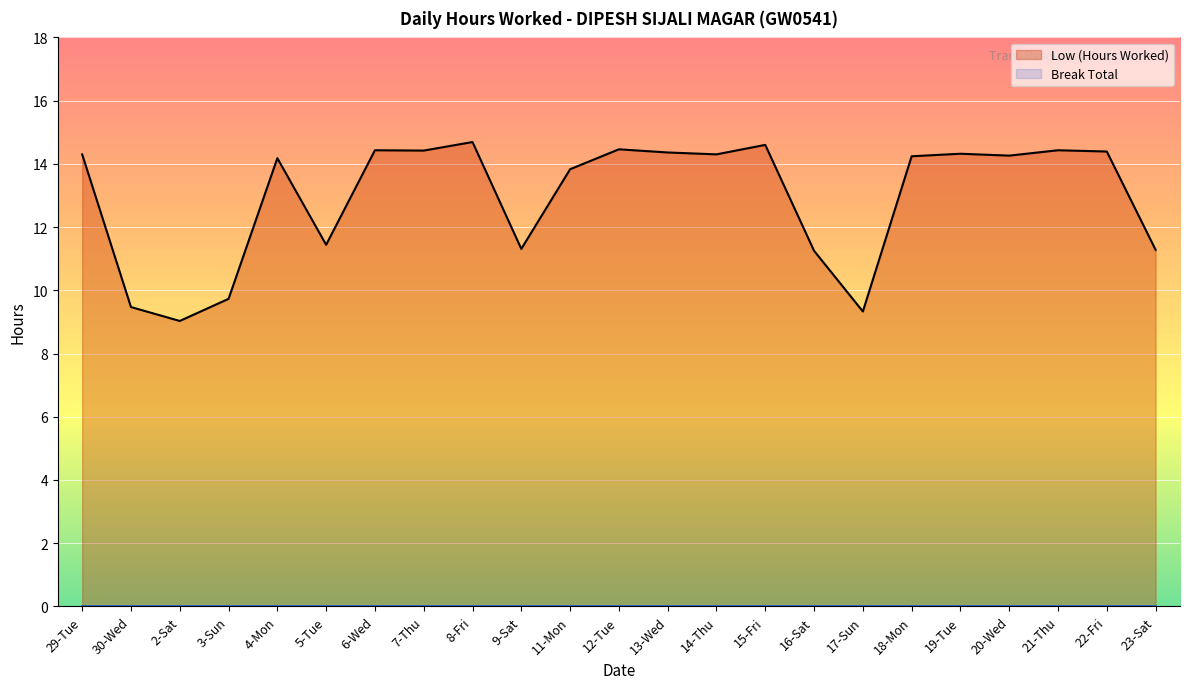

What is the total value across all series at 19-Tue?

14.3